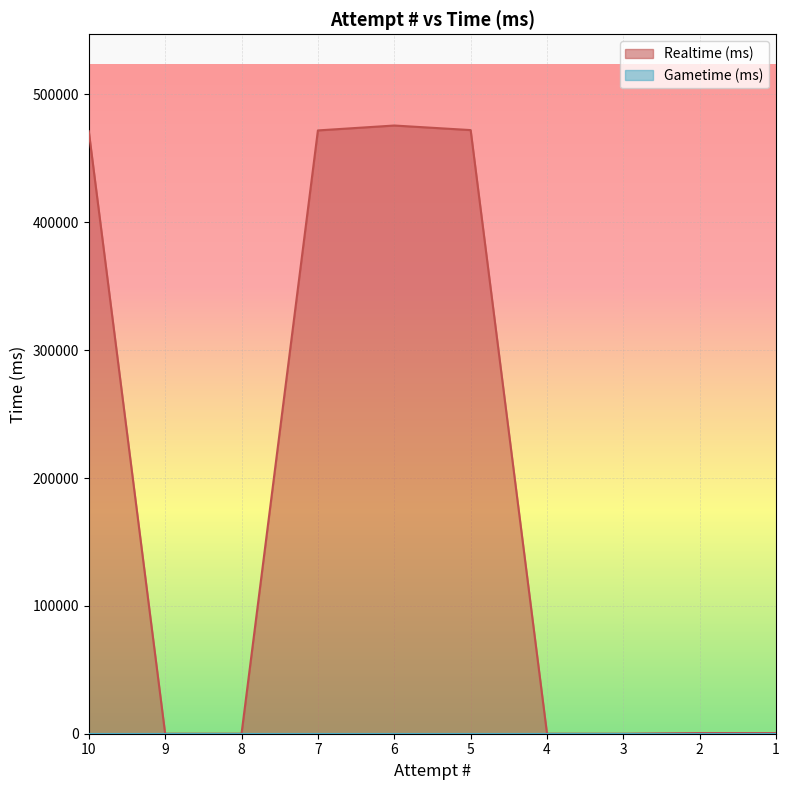

Where does the data first go above 537?

10